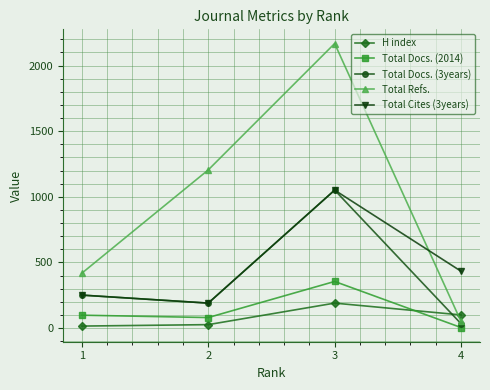

How many interior local peaks does the H index series have?

1